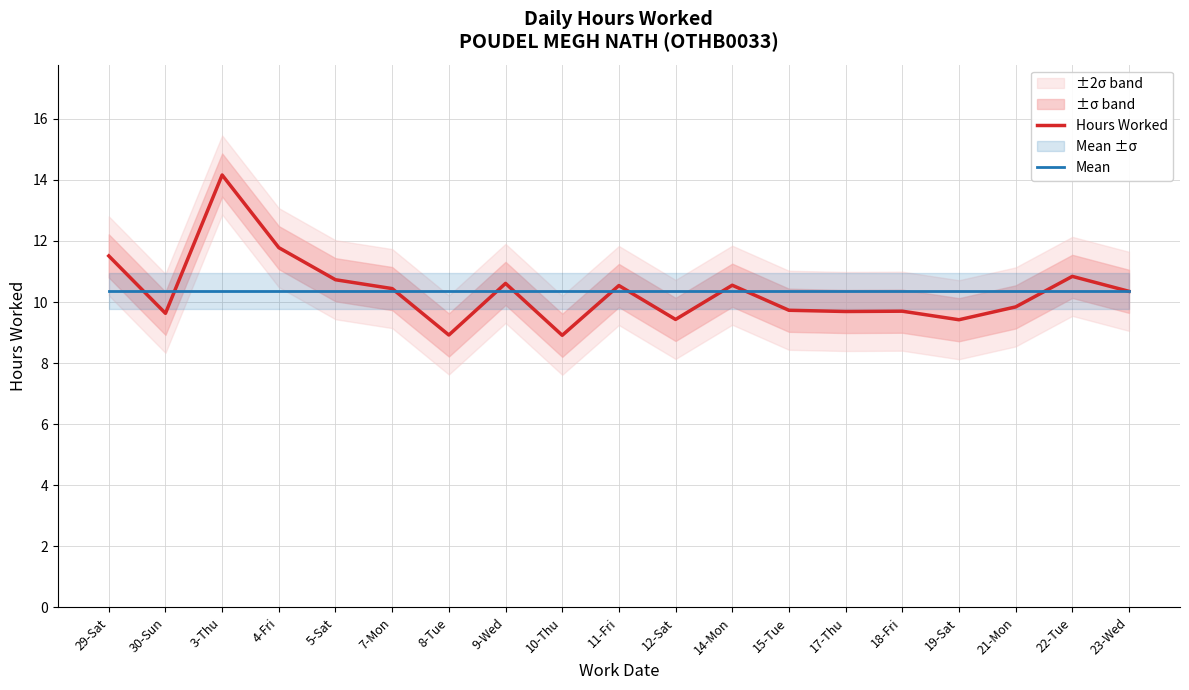

Reading left to right, transcribe all the data shown in this chart.

Hours Worked: 11.5	9.6	14.2	11.8	10.7	10.4	8.9	10.6	8.9	10.5	9.4	10.6	9.7	9.7	9.7	9.4	9.8	10.8	10.3
Mean: 10.4	10.4	10.4	10.4	10.4	10.4	10.4	10.4	10.4	10.4	10.4	10.4	10.4	10.4	10.4	10.4	10.4	10.4	10.4